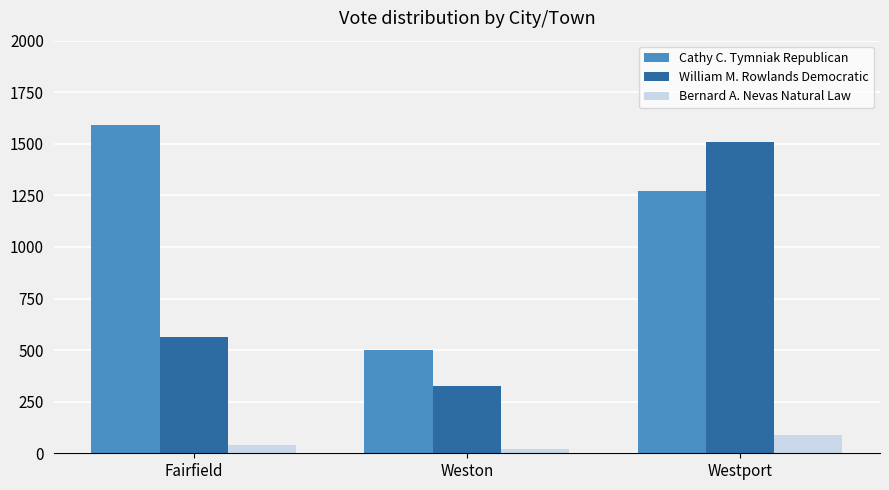

The Cathy C. Tymniak Republican series shows 503 at Weston. True or false?

True